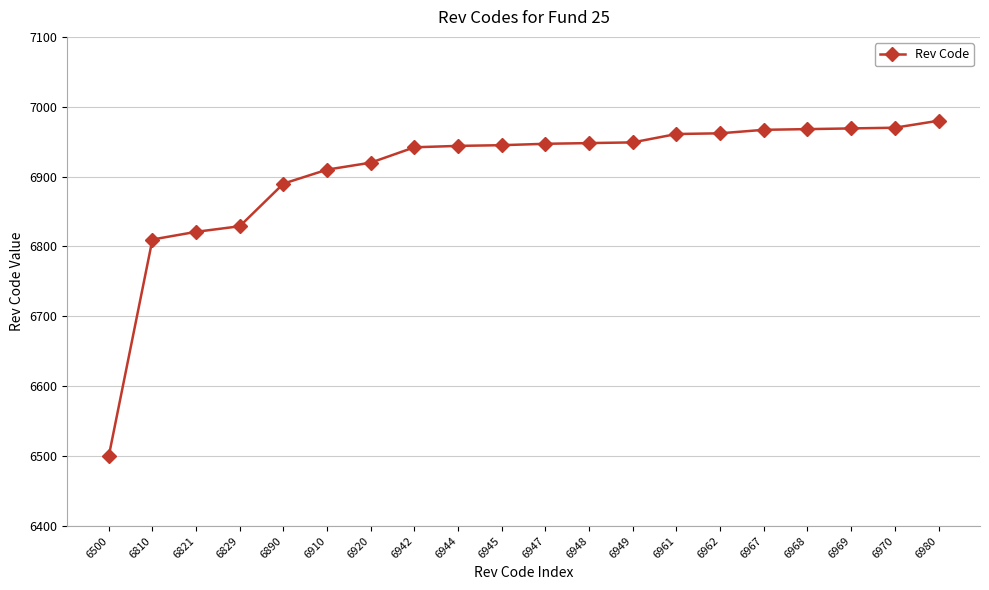

What is the ratio of the value at 6821 to the value at 6962?

1.0